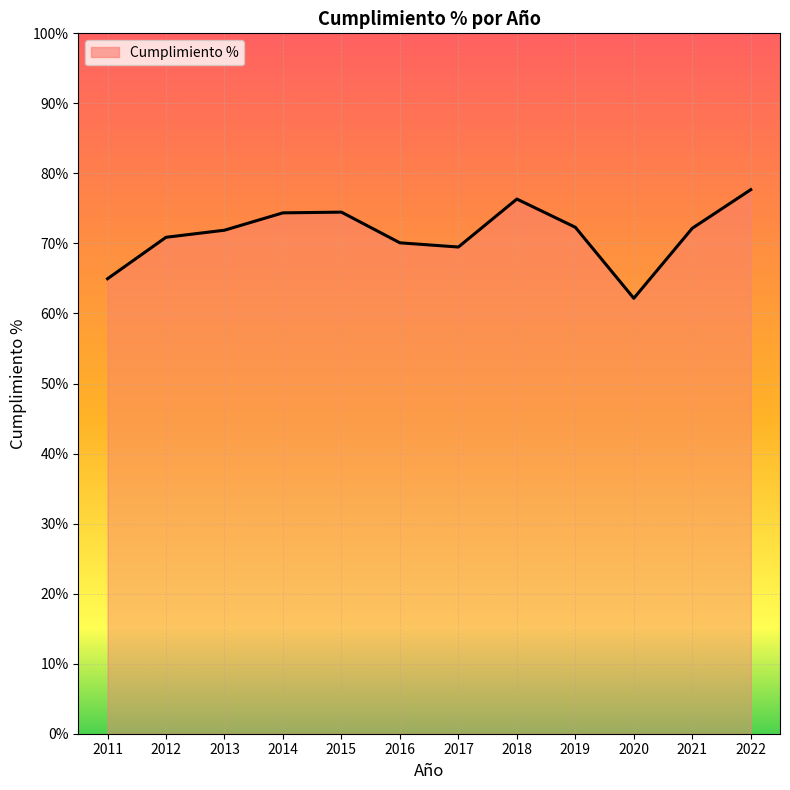

Between 2018 and 2021, which is larger?

2018